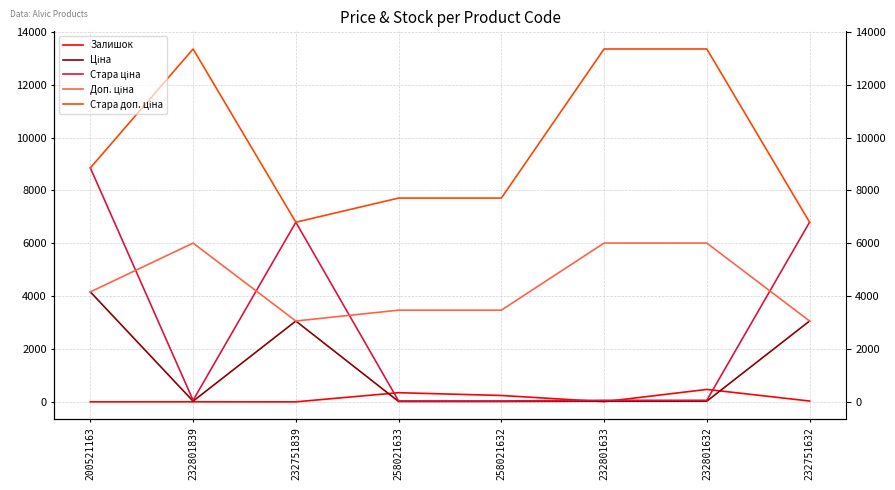

How many values in the Доп. ціна series are below 4162?

4